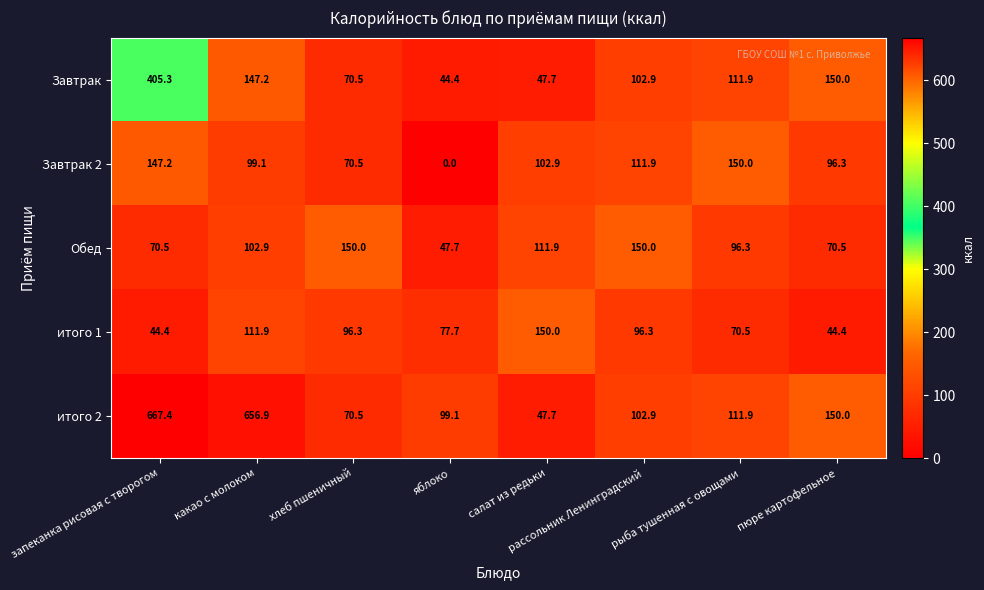

What is the difference between the highest and lowest values at яблоко?

99.1